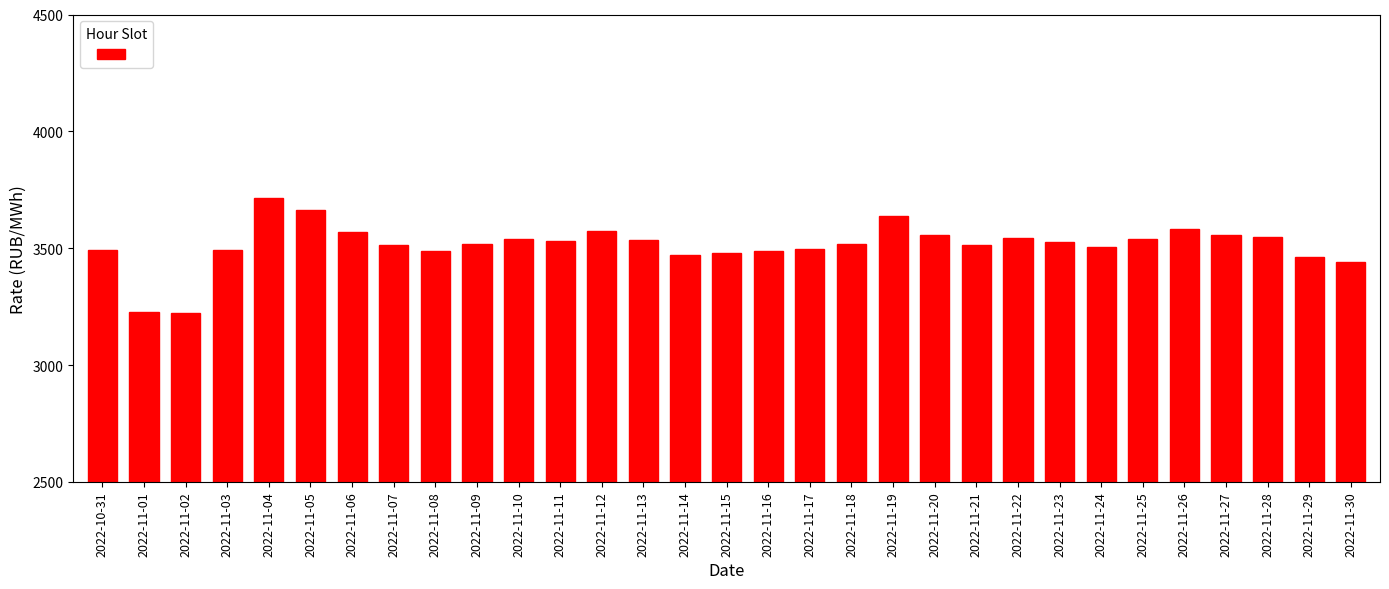

What is the difference between the maximum and second lowest values?

489.6